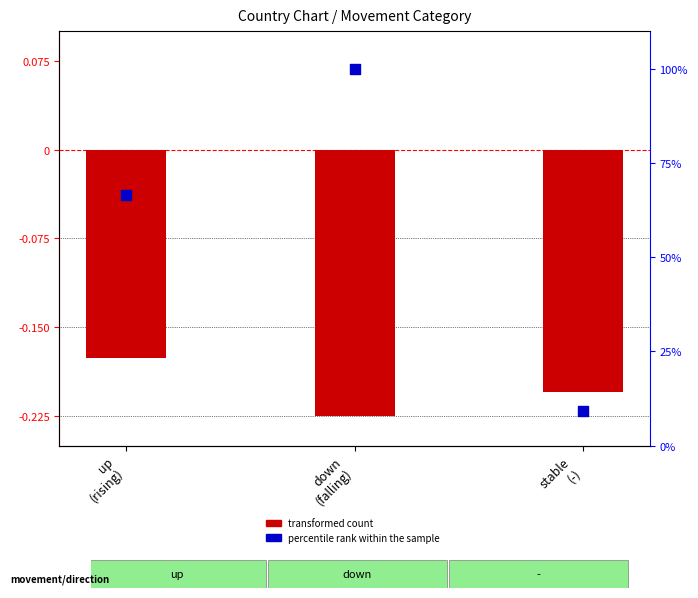

Which series reaches the minimum Y coordinate?

transformed count